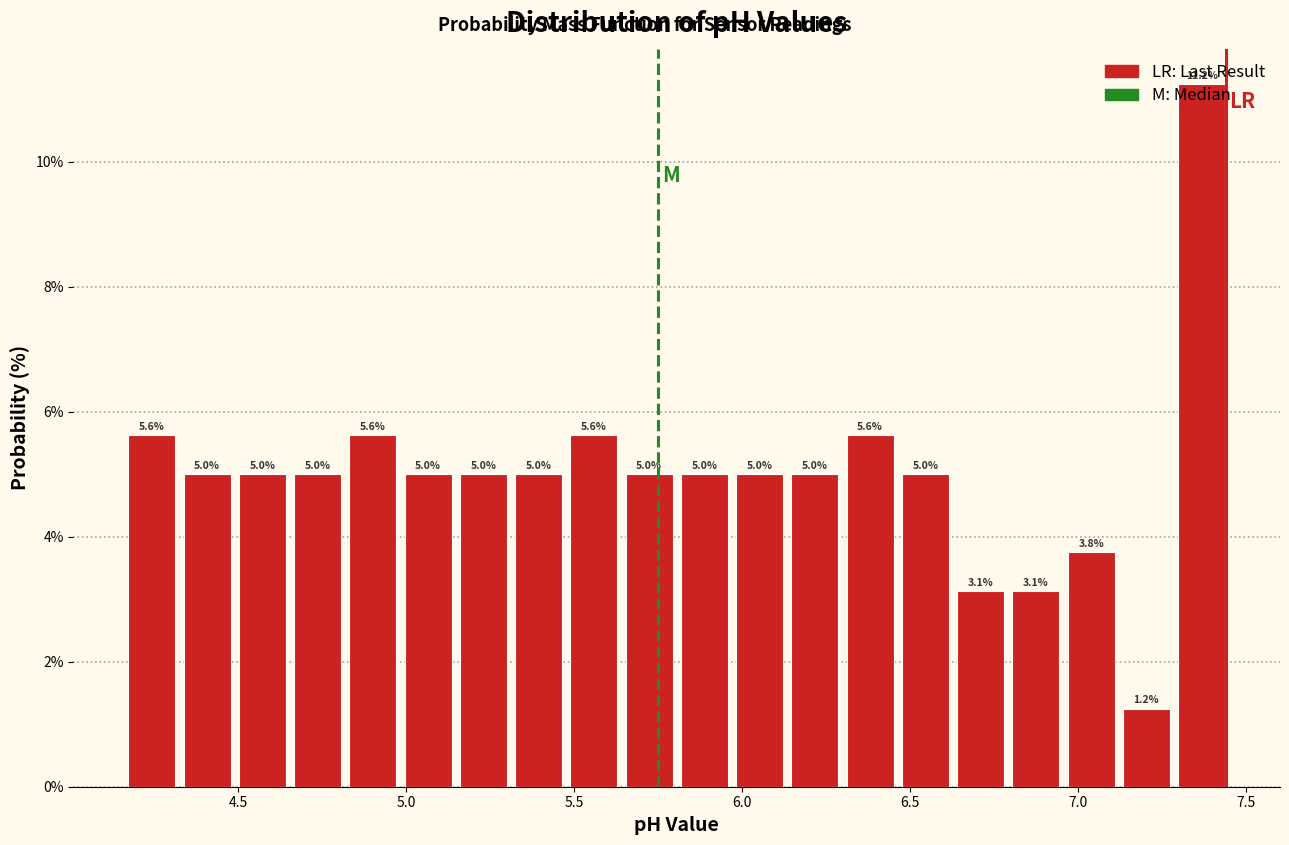

Around what value on the x-axis is the tallest bar? Give the approximate position of its centre, as read against the axis.

7.35